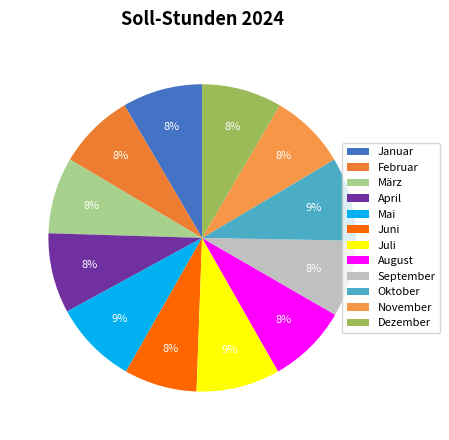

Count the number of slices in the pie.

12